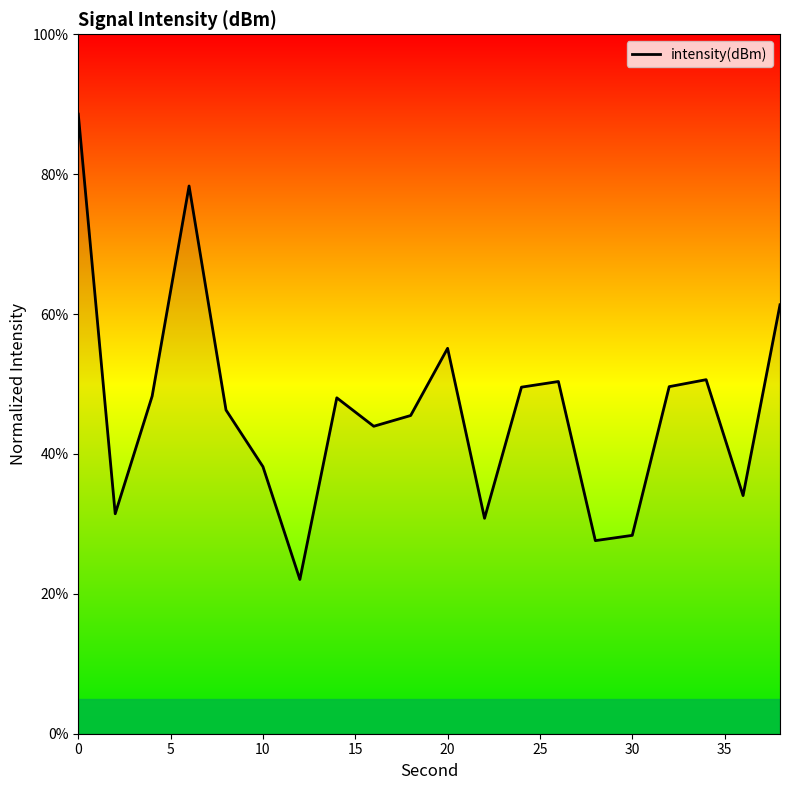

What is the minimum value shown in the chart?

22.1